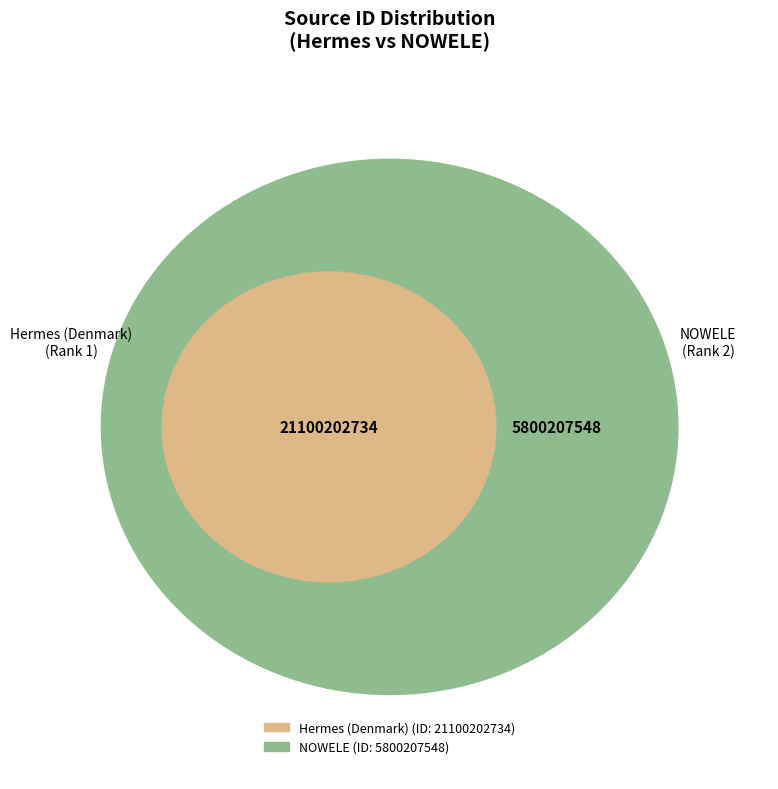

What is the total percentage of NOWELE and Hermes (Denmark)?

100.0%